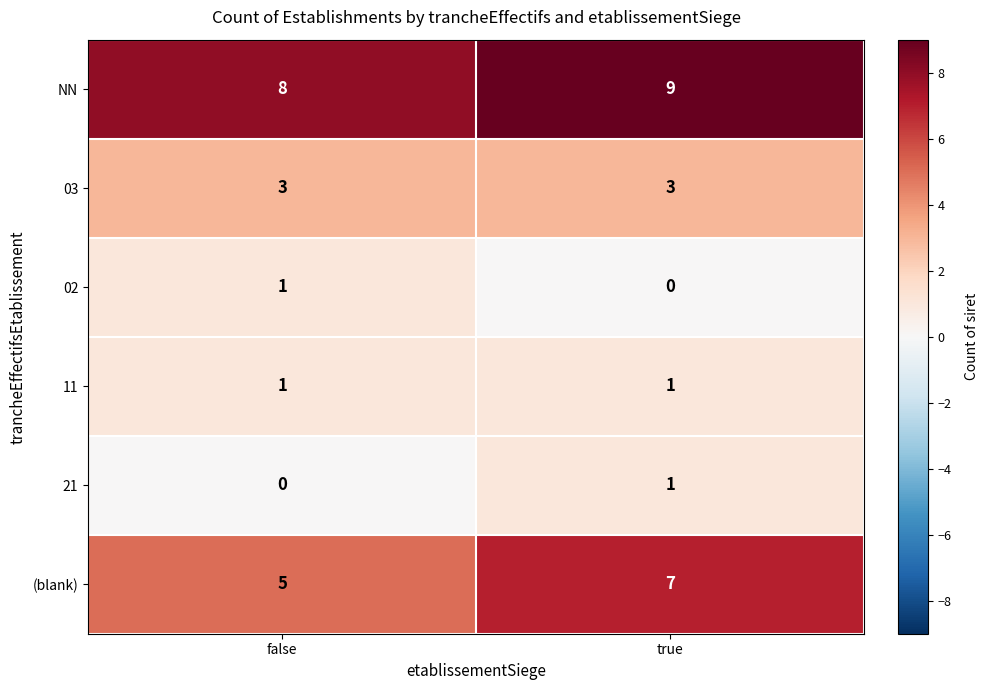

At how many categories does at least one series exceed 2?

2